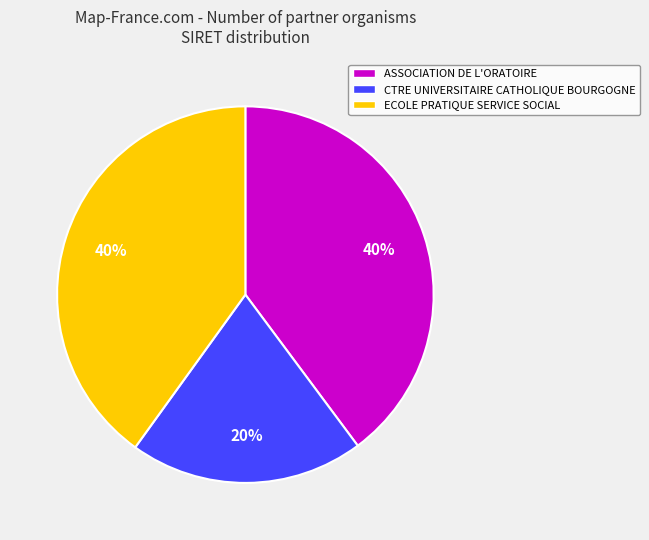

Which slice is the smallest?

CTRE UNIVERSITAIRE CATHOLIQUE BOURGOGNE